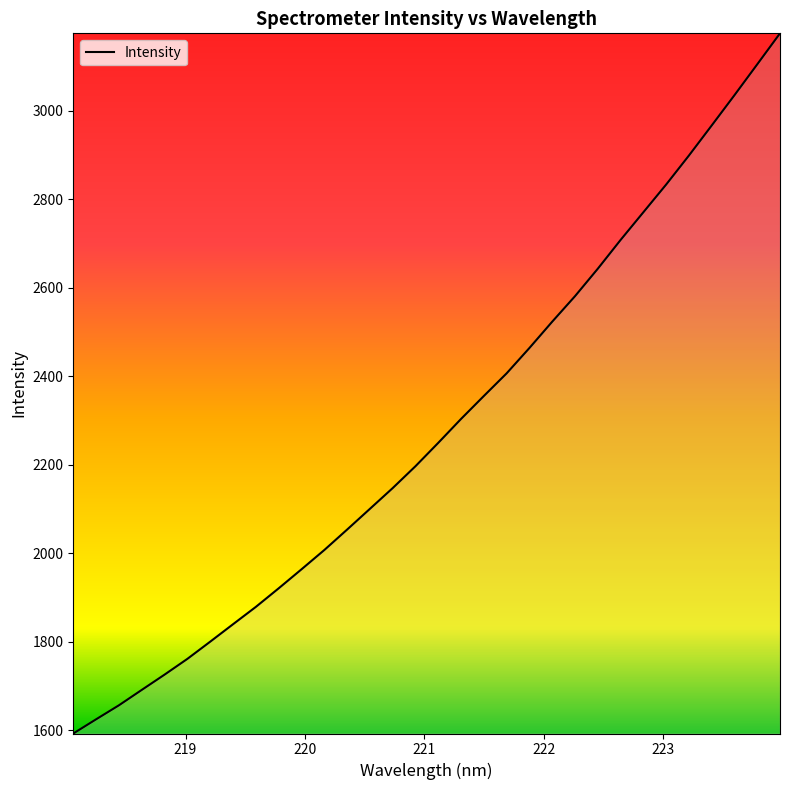

What is the maximum value shown in the chart?

3174.9